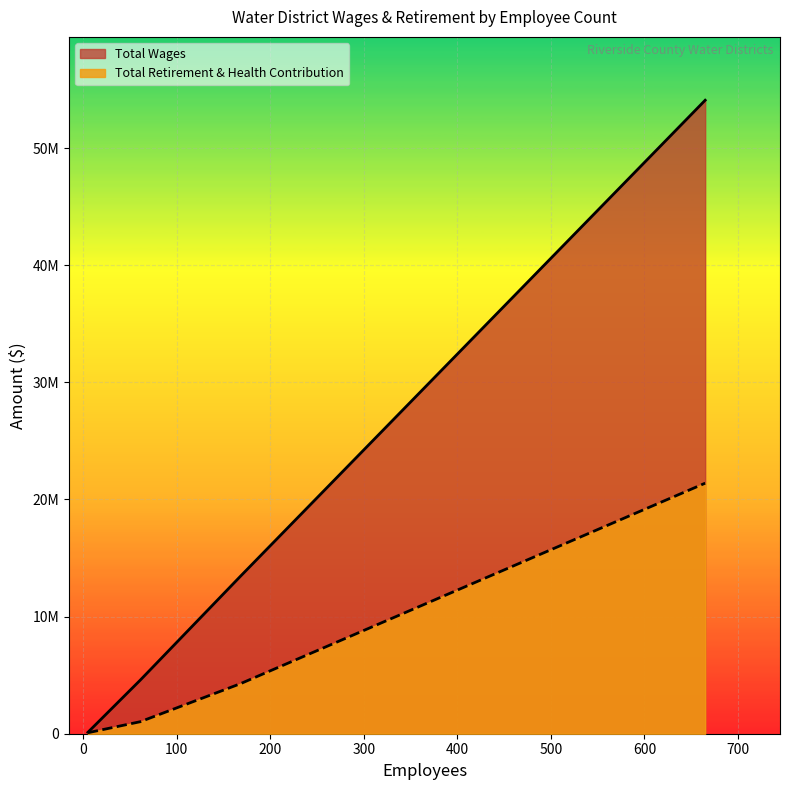

True or false: Total Wages has a value of 119576 at 5.

True